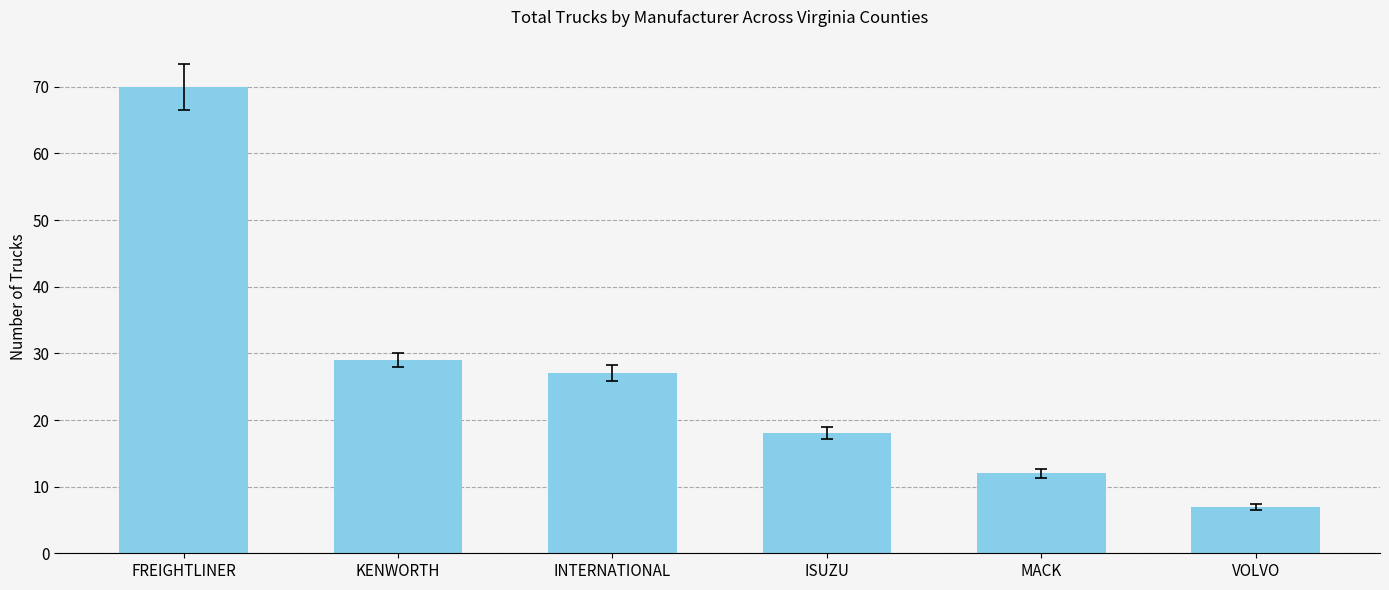

Which label corresponds to the smallest value in the chart?

VOLVO